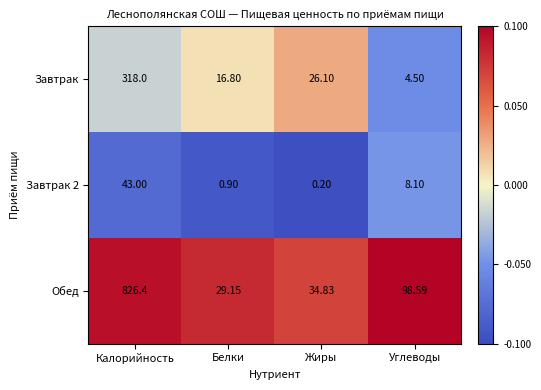

Is the value of Обед at Белки greater than the value of Завтрак 2 at Углеводы?

Yes